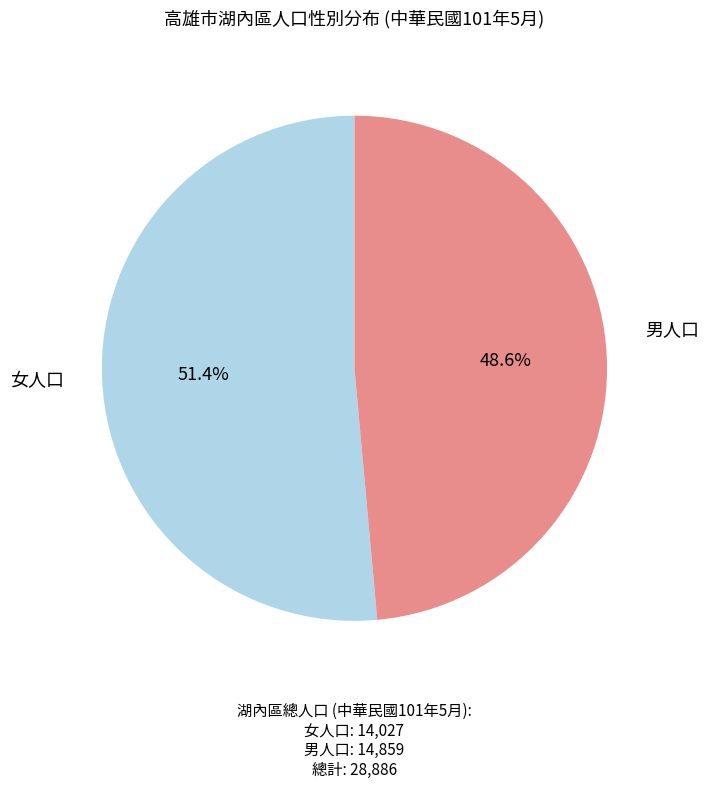

Is there any slice that represents more than half of the pie?

Yes